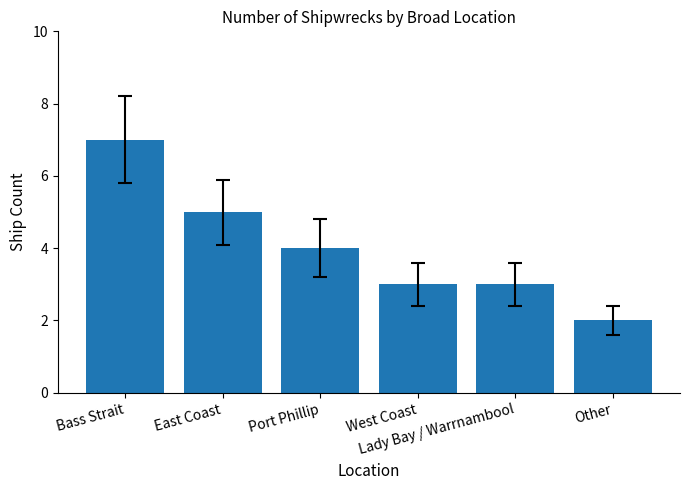

Reading left to right, list all the values displayed in this chart.

7	5	4	3	3	2